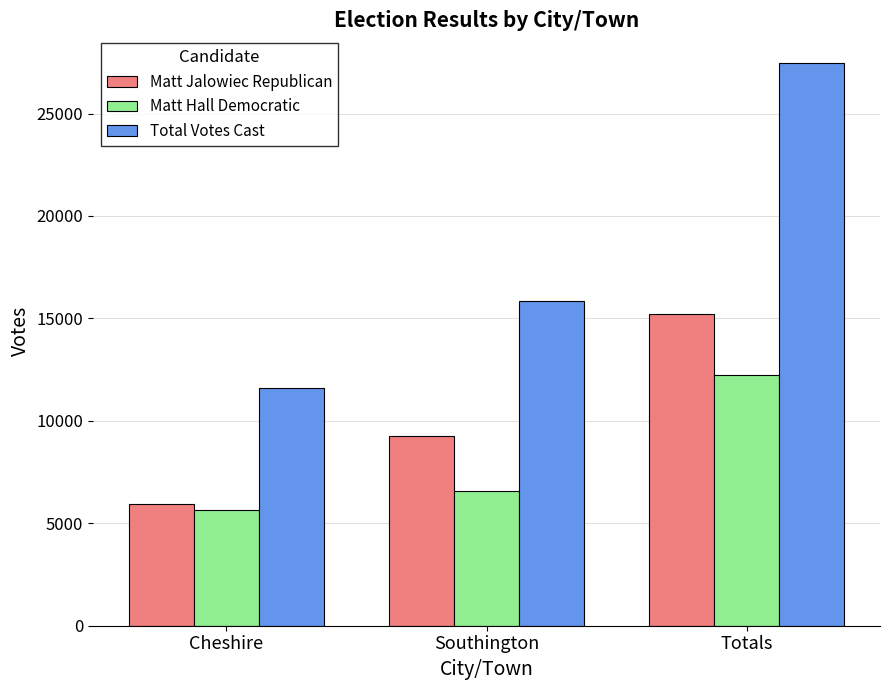

Between Southington and Totals, which series saw the biggest shift?

Total Votes Cast